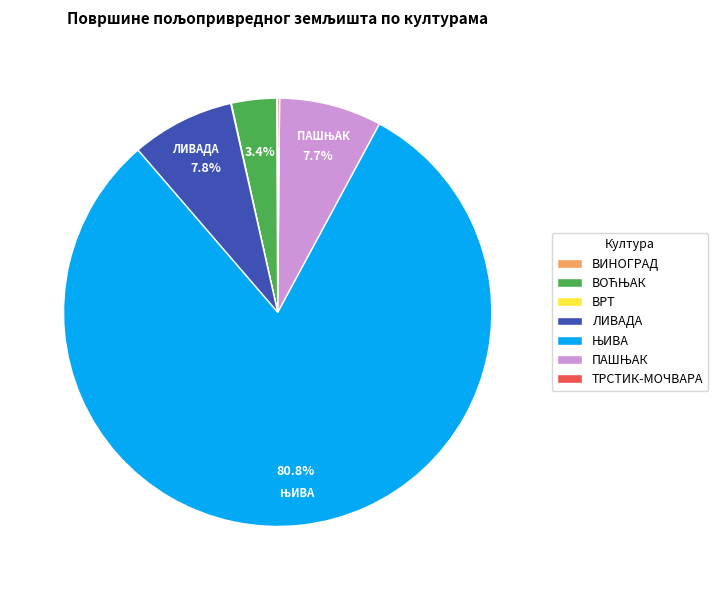

Is there any slice that represents more than half of the pie?

Yes